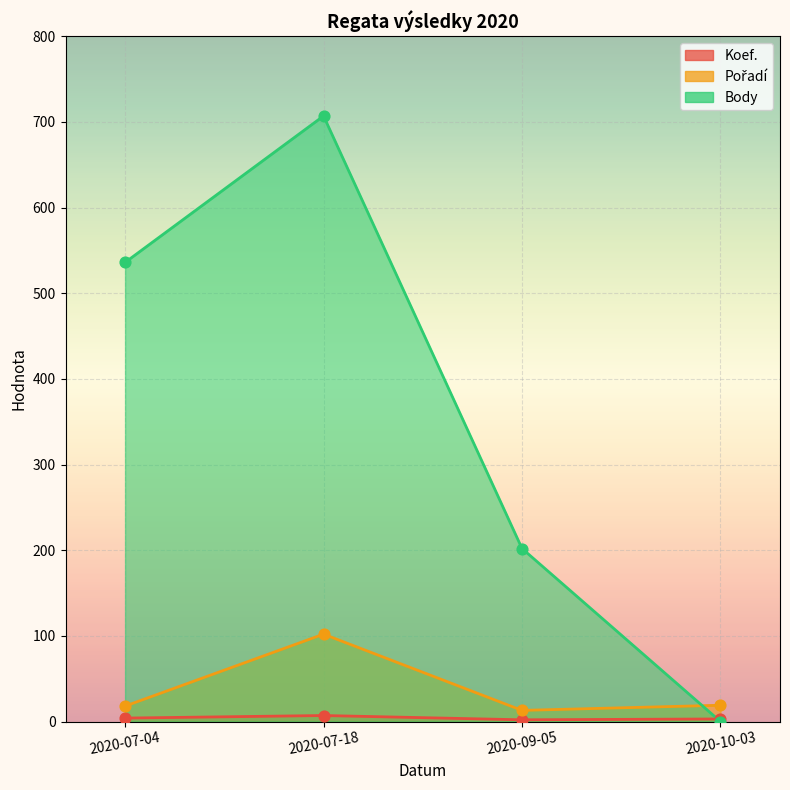

Which series contains the highest Y value?

Body